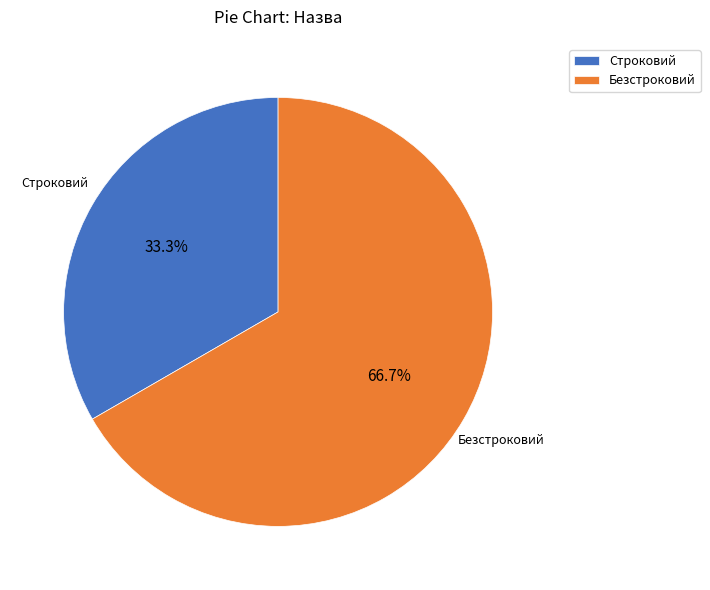

Which has a higher value, Строковий or Безстроковий?

Безстроковий